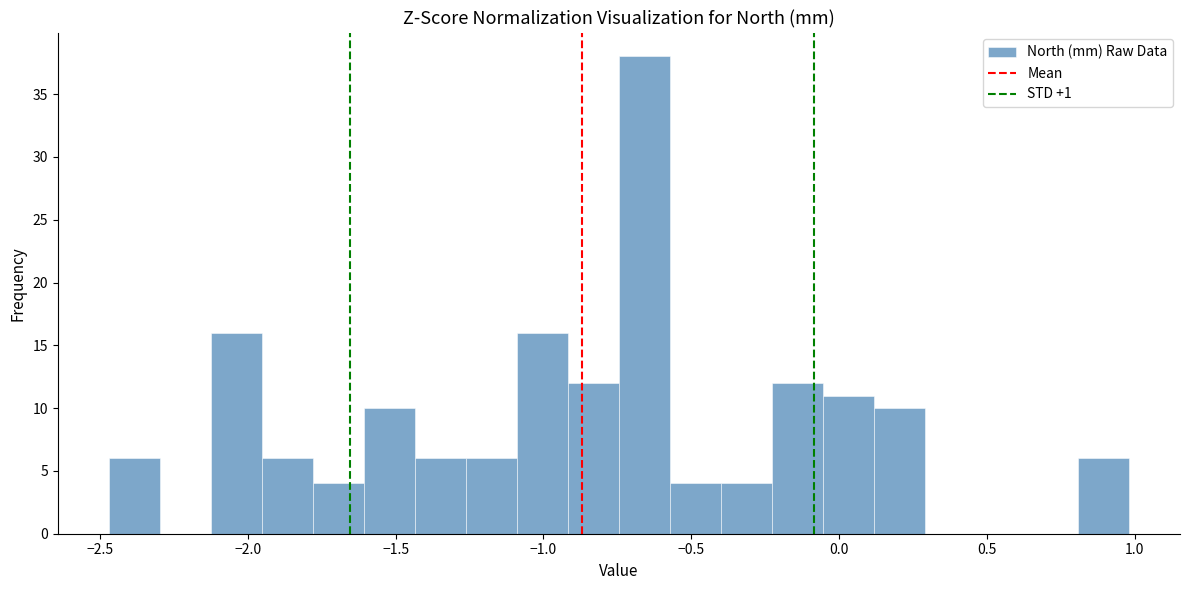

Read against the x-axis, roughly where is the centre of the tallest bar?

-0.65